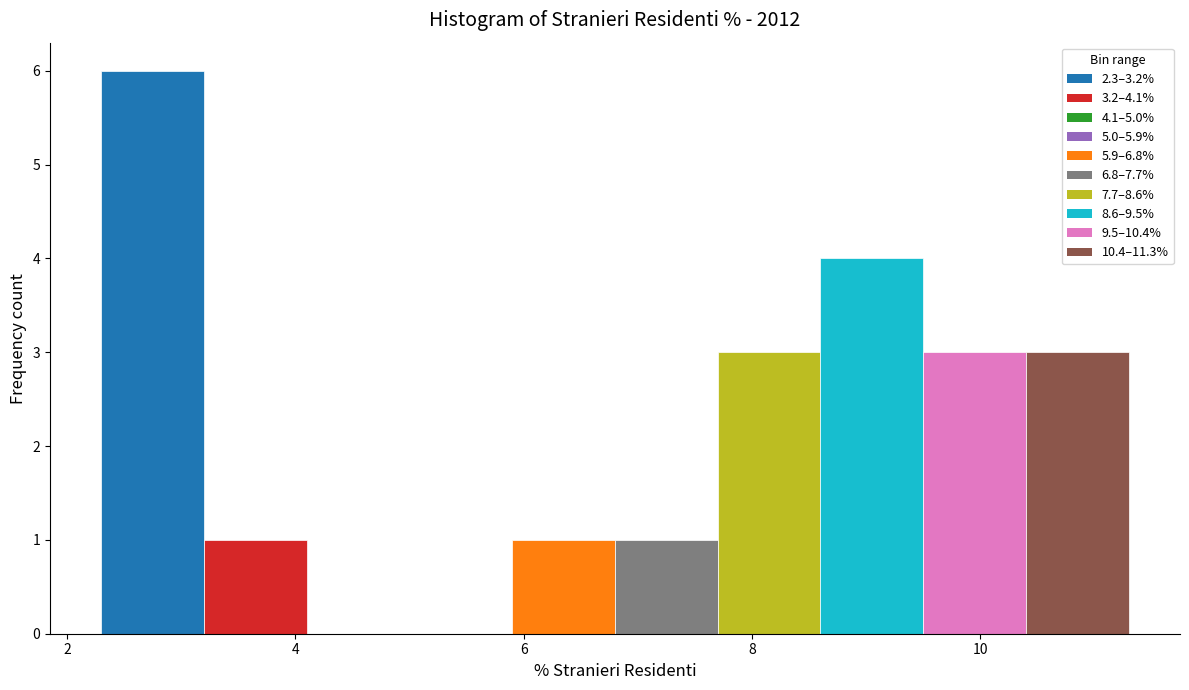

How tall is the bar that spans 8.6 to 9.5 on the x-axis? Neither the bar edges nor the heights are printed on the chart, so give them approximately, as read against the axes.

4